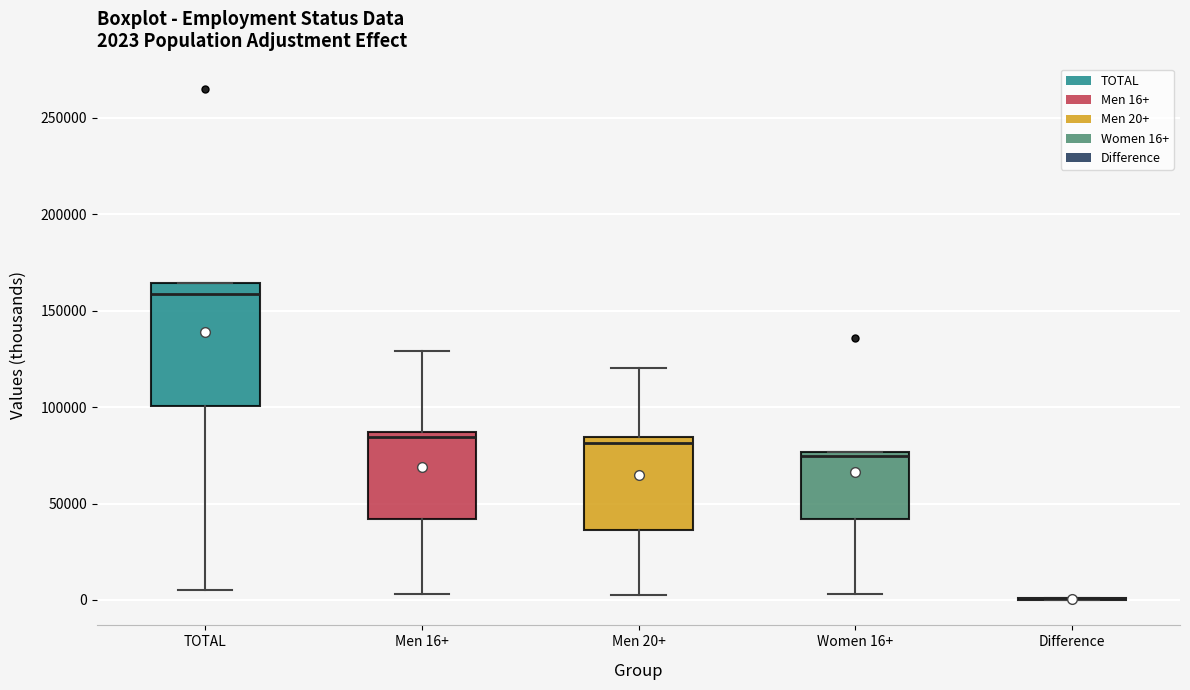

Which box is the tallest, from its lower edge to its upper edge?

TOTAL